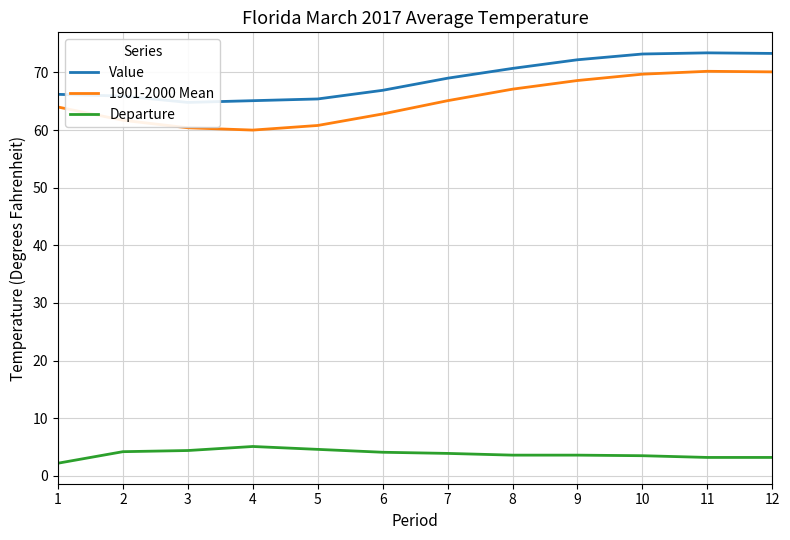

List the labels in order of Value value, smallest first.

3, 4, 5, 2, 1, 6, 7, 8, 9, 10, 12, 11